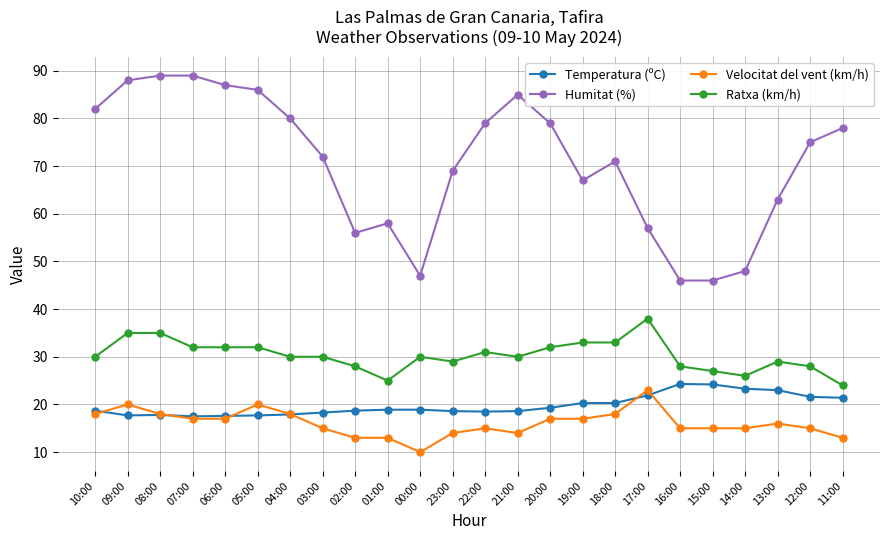

Which category has the lowest value across all series?

00:00